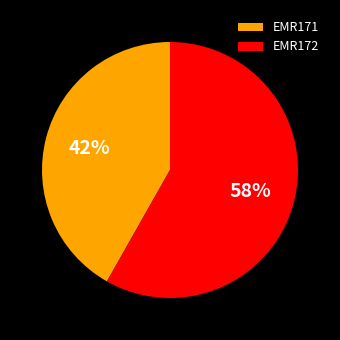

Is there a majority slice in this chart?

Yes